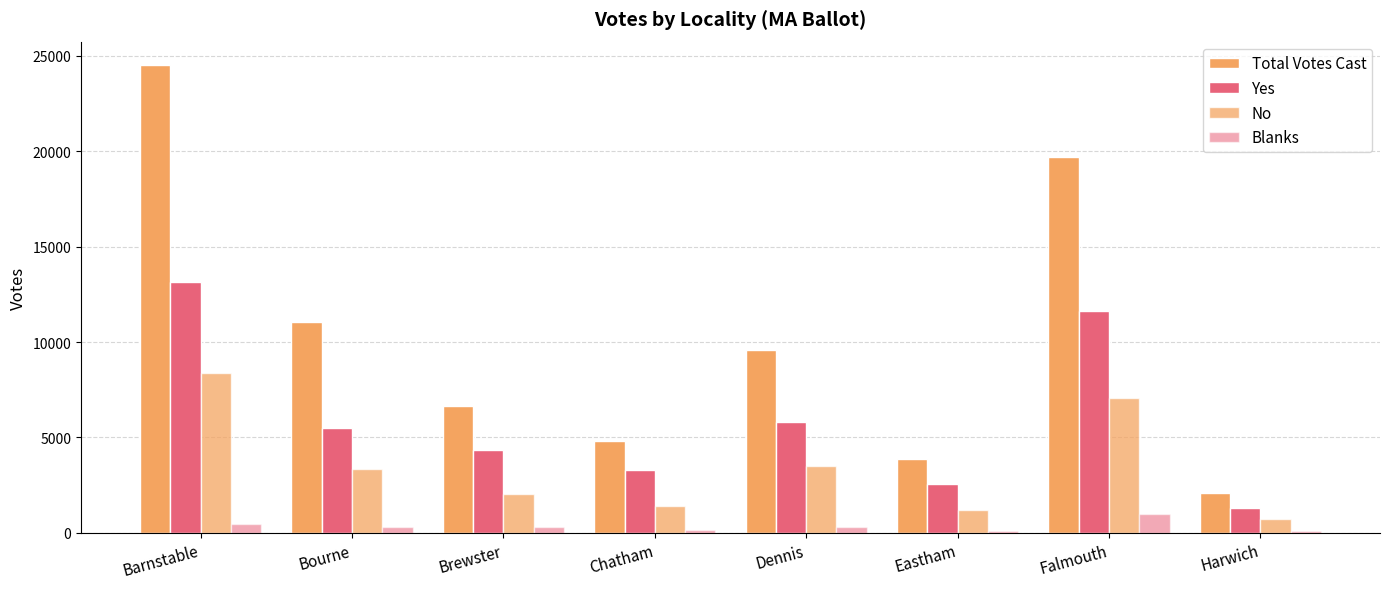

How many groups of bars are there?

8